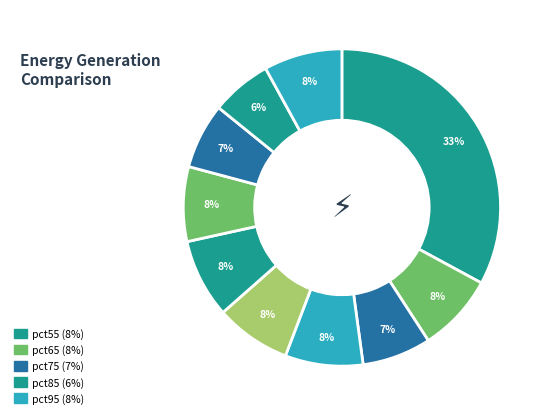

Count the number of slices in the pie.

10